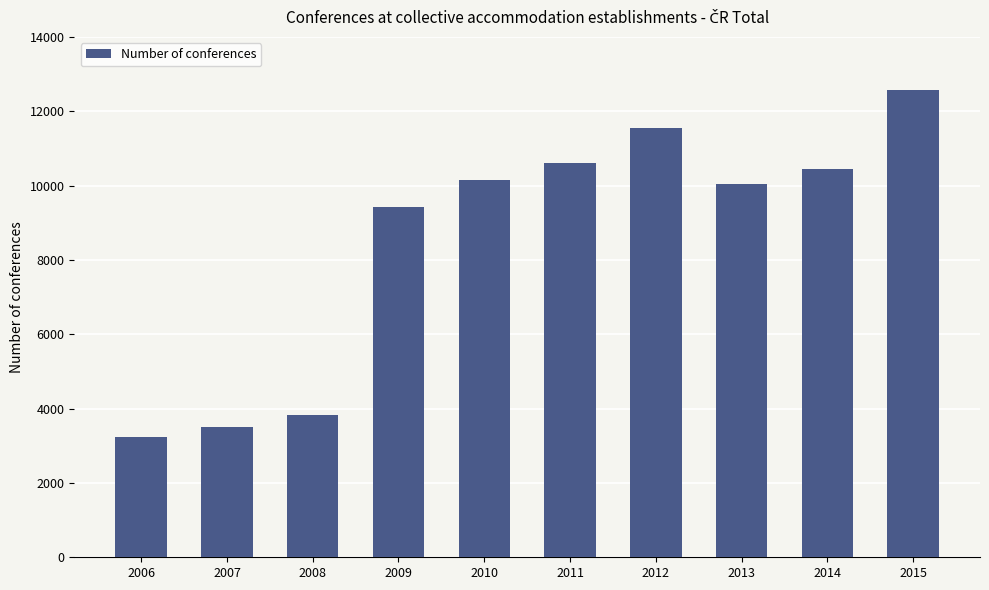

Does the chart contain any negative values?

No